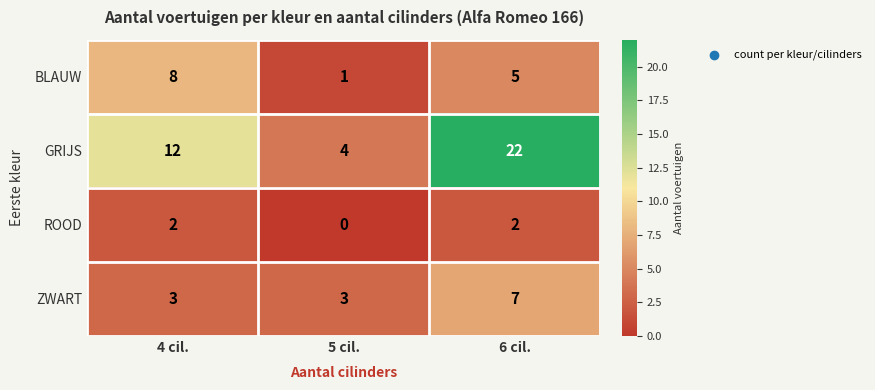

Count the GRIJS values in the range 4 to 22.

3